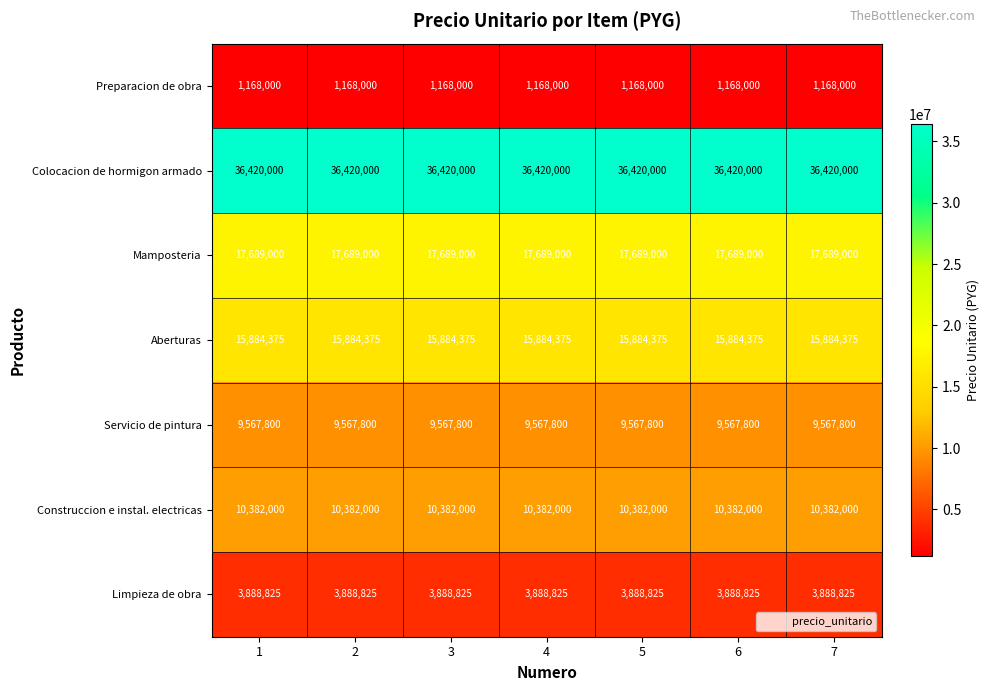

What is the difference between the highest and lowest values at 4?

35252000